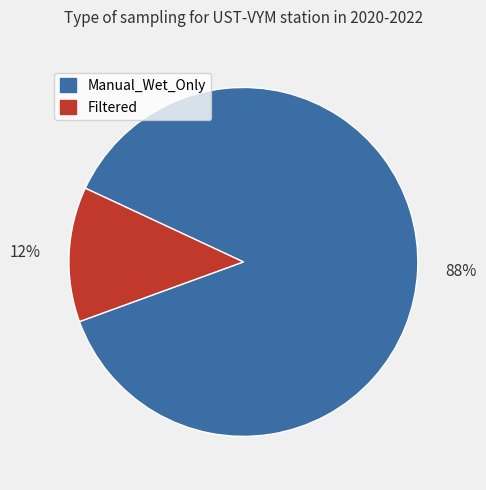

Is there a majority slice in this chart?

Yes